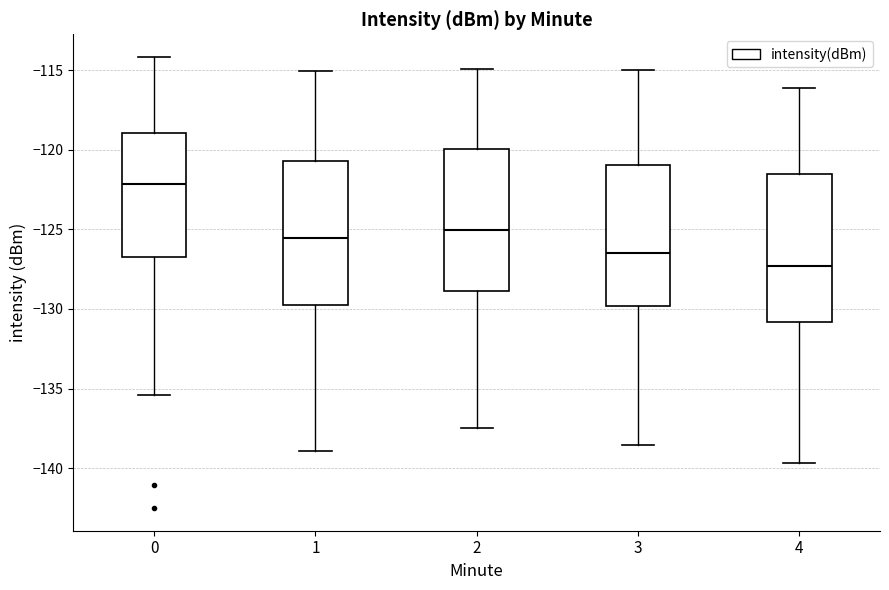

Reading left to right, transcribe this box plot: for each box, give where its median line is, the range the box spans, and where its two whiskers end, as read against the y-axis. The values are not printed on the chart, so give them approximately, as read against the axis.

0: median -122.0, box -126.5 to -119.0, whiskers -135.5 to -114.0
1: median -125.5, box -129.5 to -120.5, whiskers -139.0 to -115.0
2: median -125.0, box -129.0 to -120.0, whiskers -137.5 to -115.0
3: median -126.5, box -130.0 to -121.0, whiskers -138.5 to -115.0
4: median -127.5, box -131.0 to -121.5, whiskers -139.5 to -116.0